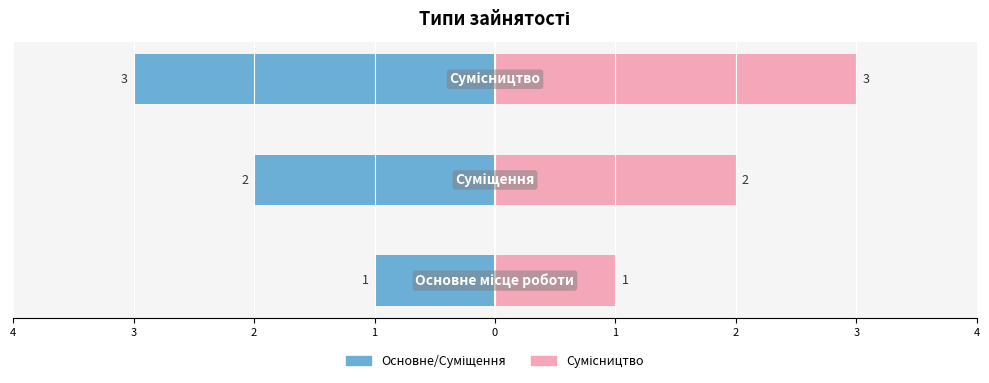

Reading right to left, extract all data points from this chart.

Ідентифікатор (ліво): 2=-3	3=-2	4=-1
Ідентифікатор (право): 2=3	3=2	4=1